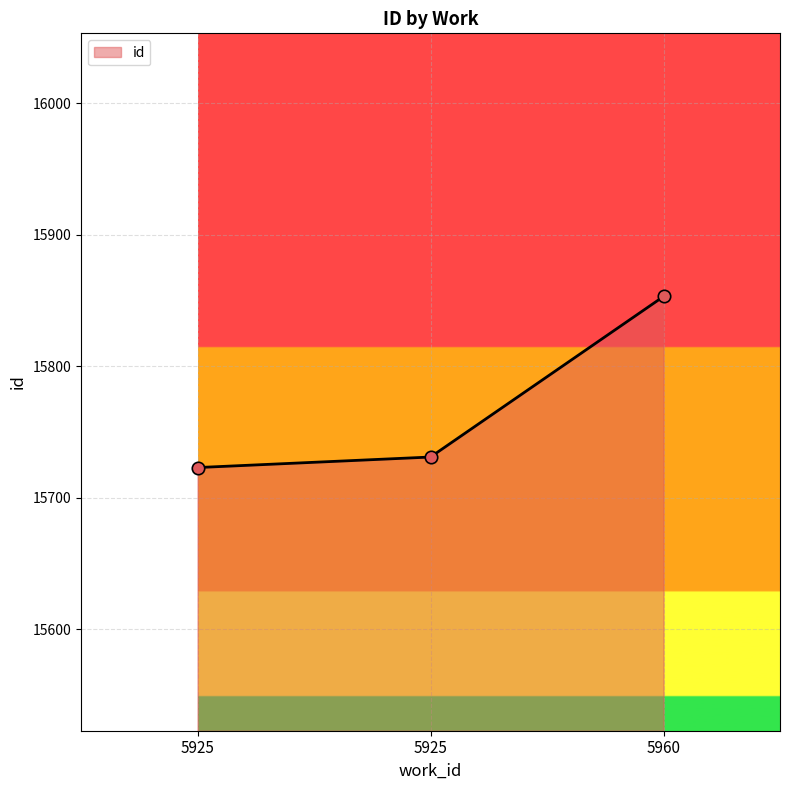

Between 5960 and 5925, which is larger?

5960